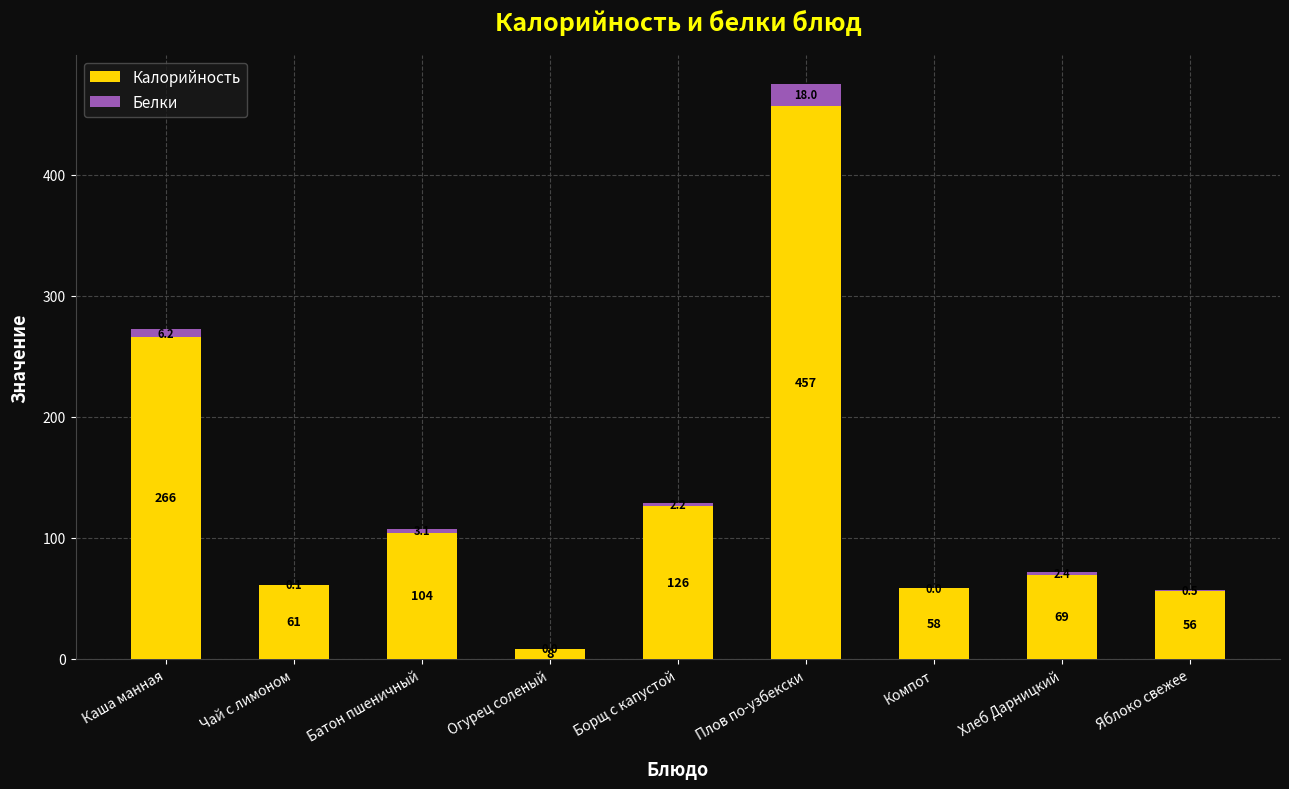

At which label does Калорийность first exceed 69?

Каша манная